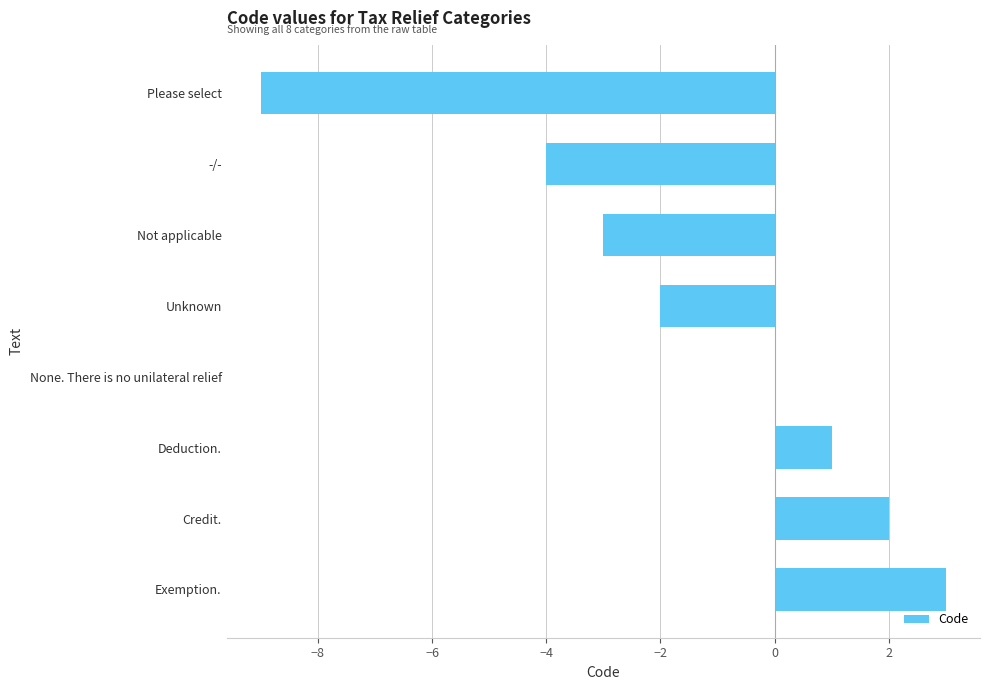

The chart shows a value of -3 at Not applicable. True or false?

True